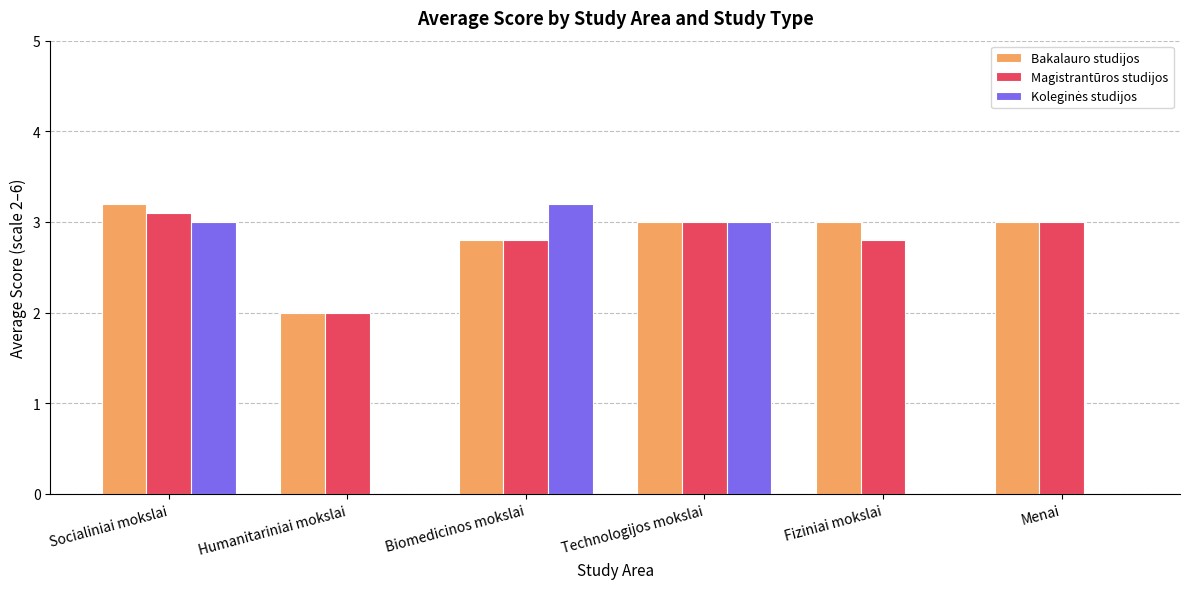

What is the spread (max minus min) of values at Socialiniai mokslai?

0.2